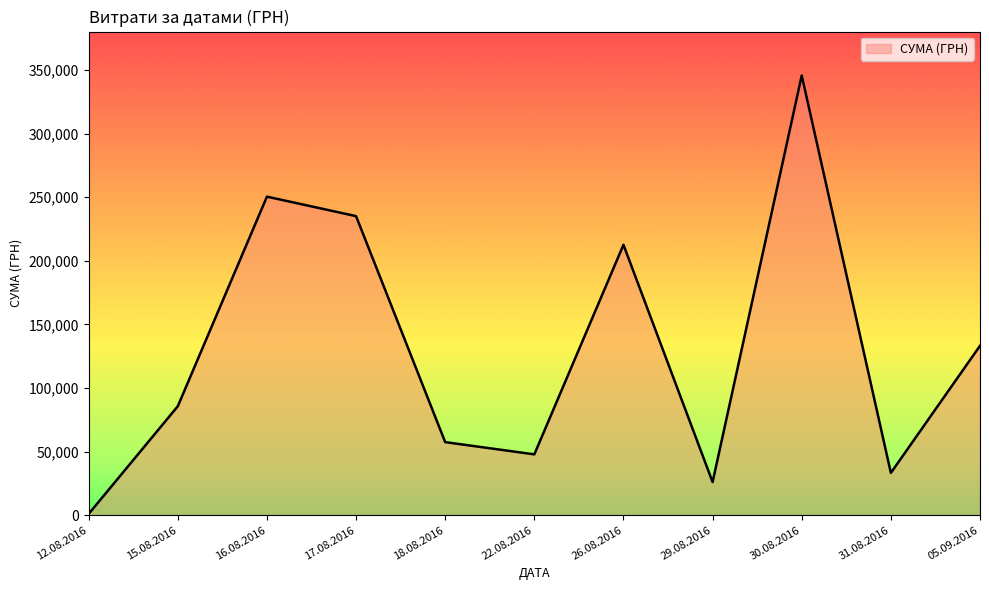

Rank the categories by value from lowest to highest.

12.08.2016, 29.08.2016, 31.08.2016, 22.08.2016, 18.08.2016, 15.08.2016, 05.09.2016, 26.08.2016, 17.08.2016, 16.08.2016, 30.08.2016